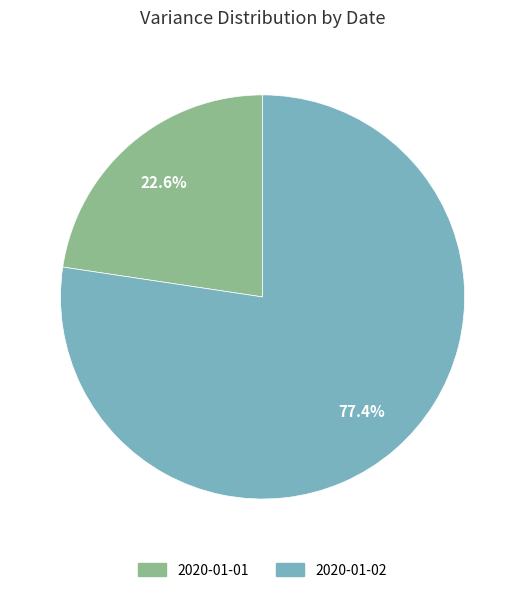

Which slice represents more than half of the pie?

2020-01-02